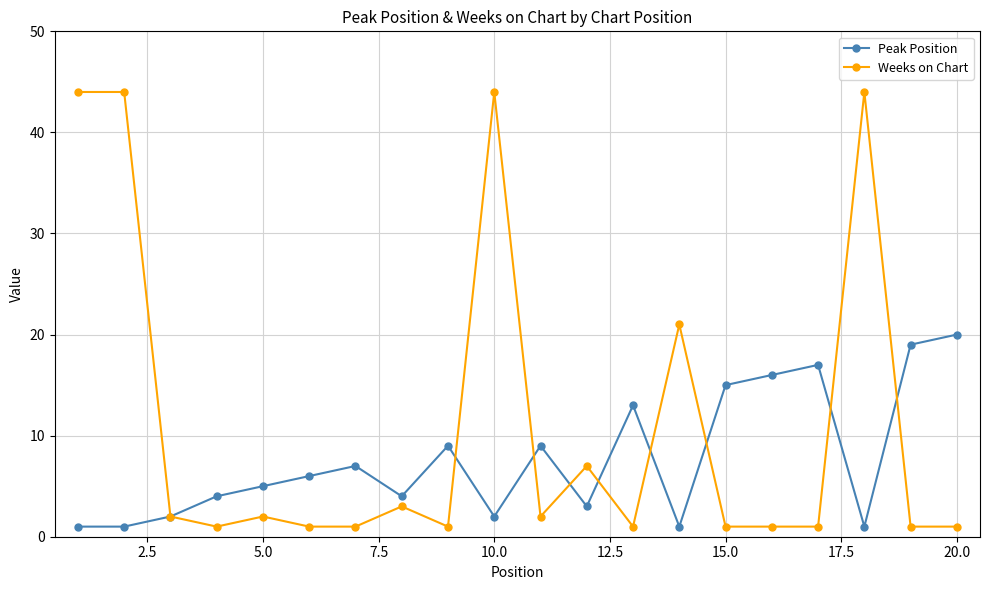

Which series has the widest spread of values?

Weeks on Chart